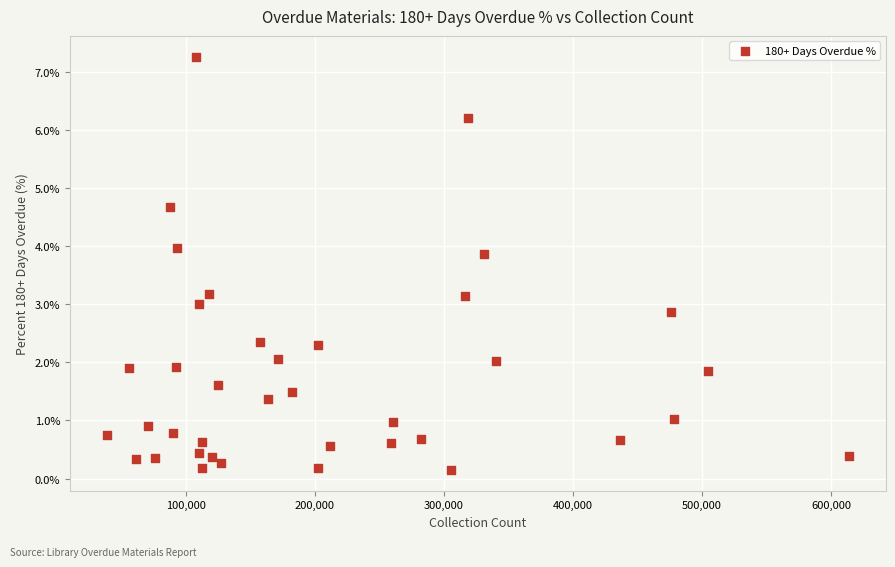

What is the range of X values (max minus min)?

574739.0